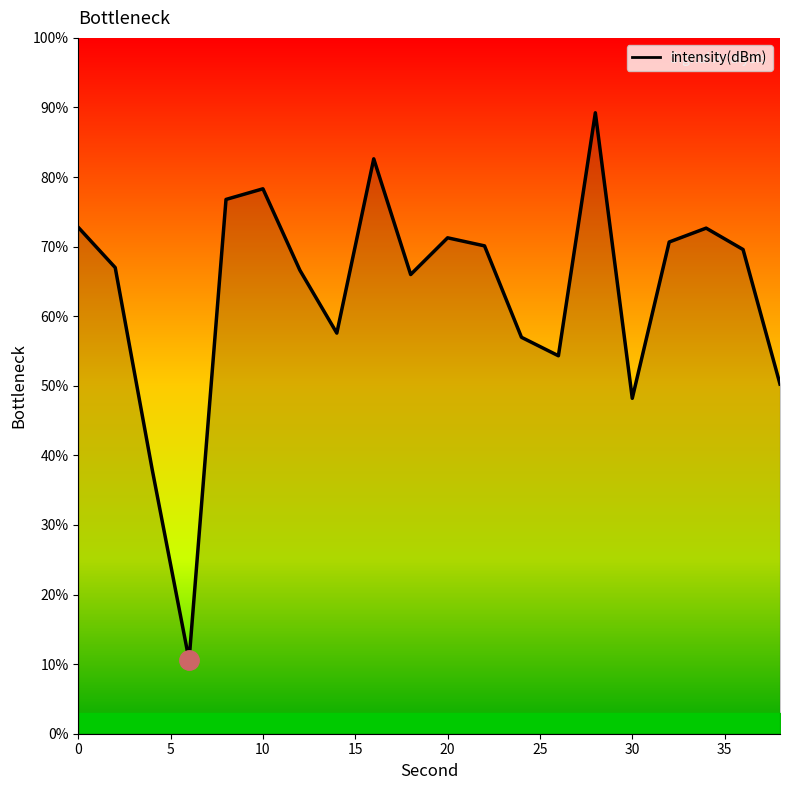

What is the difference between the maximum and minimum values?

78.6